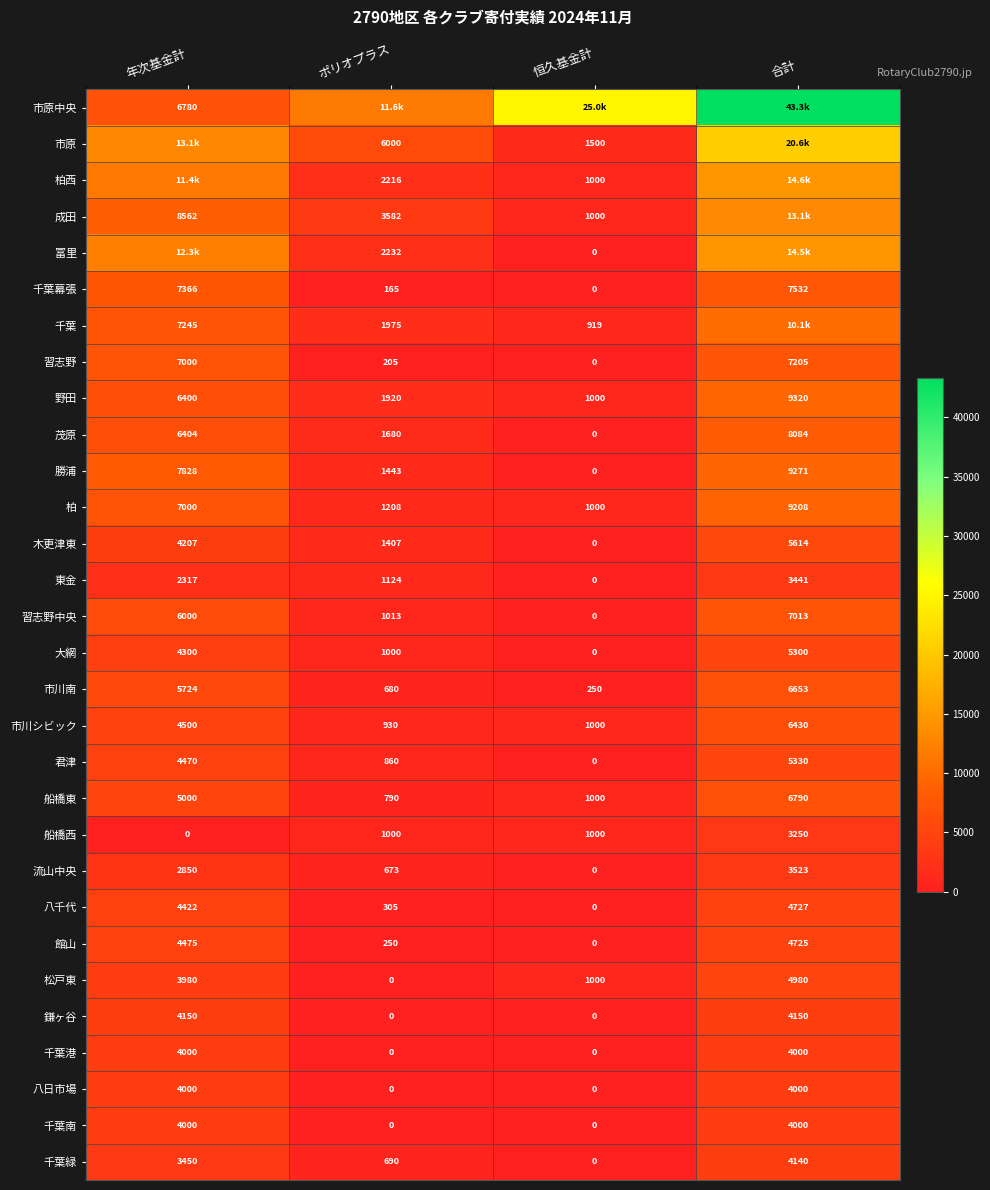

List the labels in order of 柏 value, largest first.

合計, 年次基金計, ポリオプラス, 恒久基金計